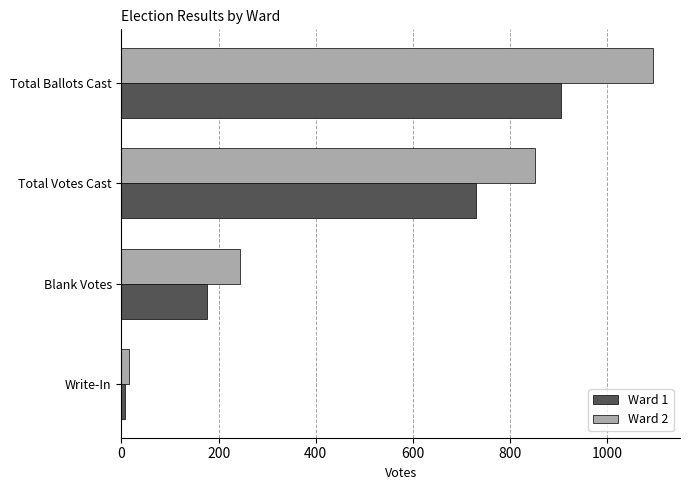

Count the number of data series in this chart.

2